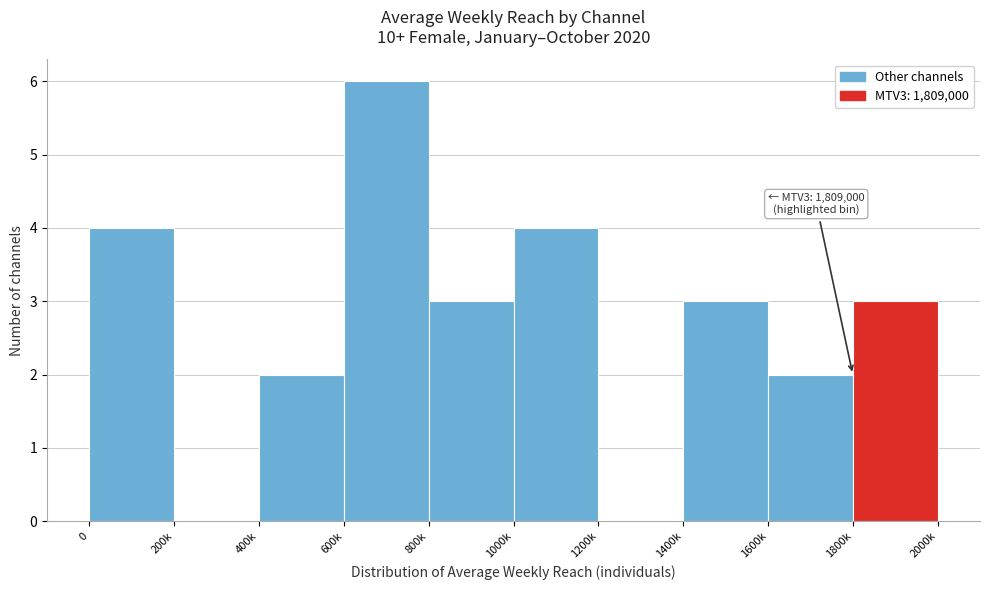

Reading left to right, list all the values displayed in this chart.

0=4	200k=0	400k=2	600k=6	800k=3	1000k=4	1200k=0	1400k=3	1600k=2	1800k=3